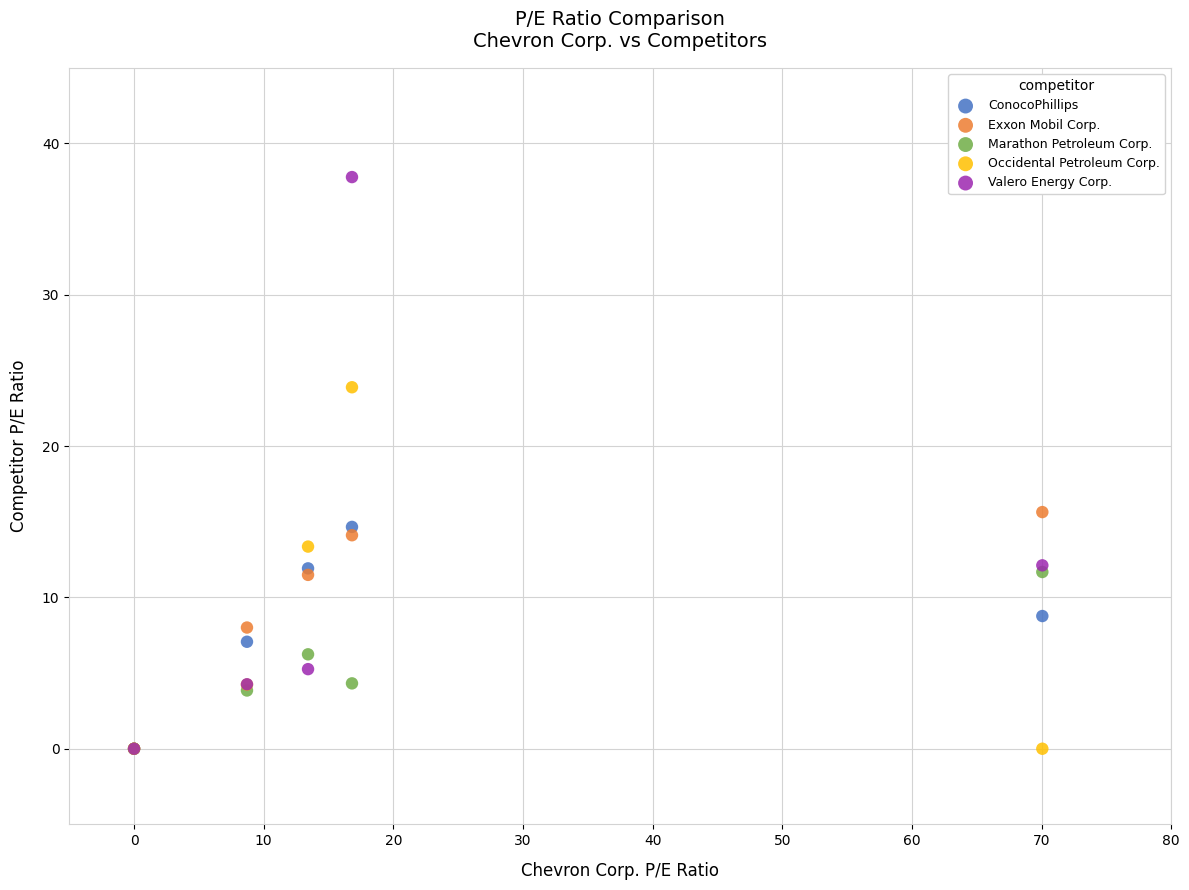

In the Valero Energy Corp. series, what Y value is closest to 18?

12.1